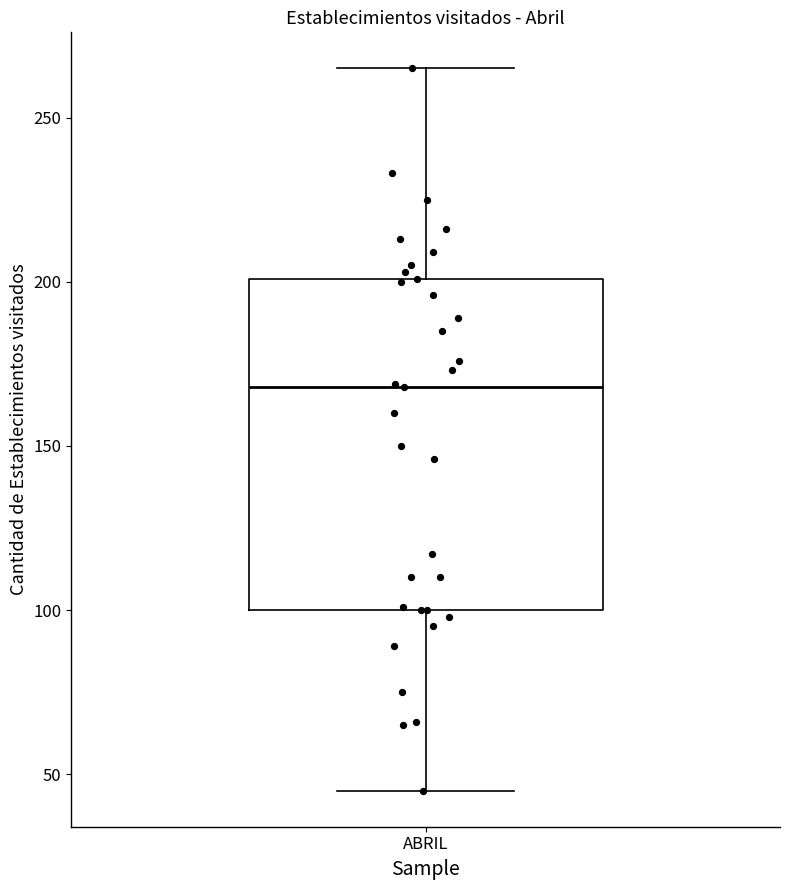

Read this box plot against the y-axis: the position of the median line, the range covered by the box, and the ends of both whiskers. The values are not printed on the chart, so give them approximately, as read against the axis.

median 170, box 100 to 200, whiskers 45 to 265